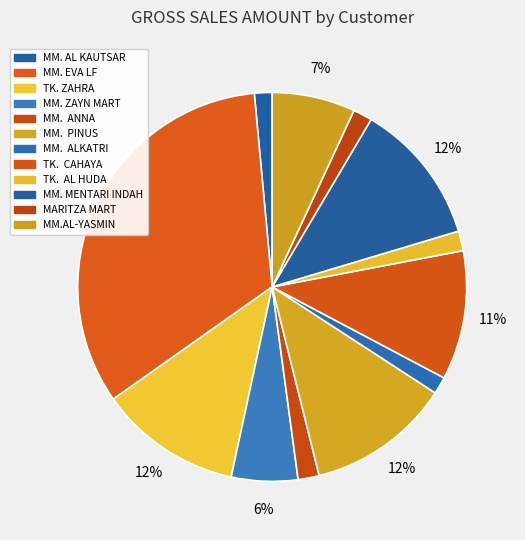

Is there a majority slice in this chart?

No